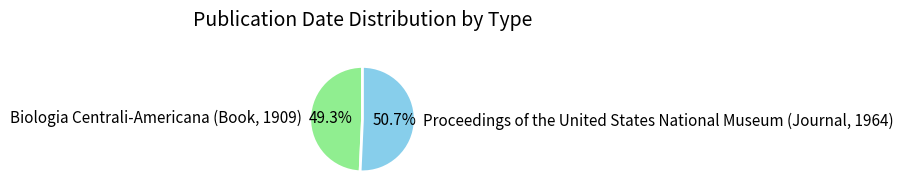

What percentage is NOT represented by Proceedings of the United States National Museum (Journal, 1964)?

49.3%